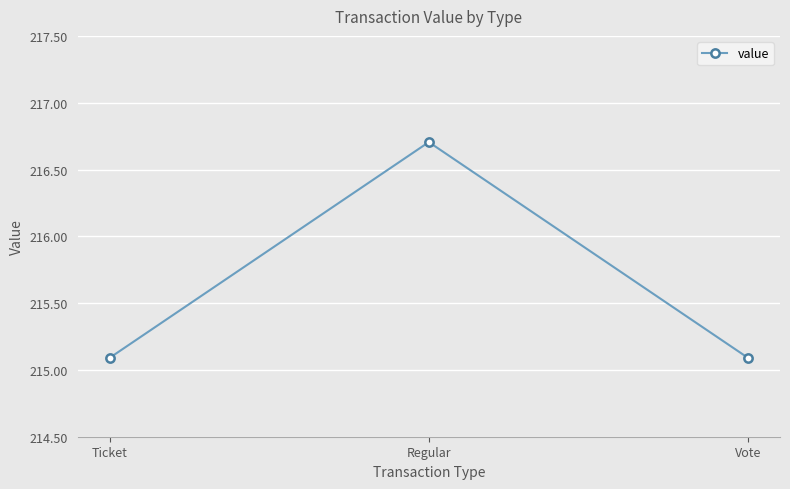

Reading right to left, list all the values displayed in this chart.

Vote=215.1	Regular=216.7	Ticket=215.1